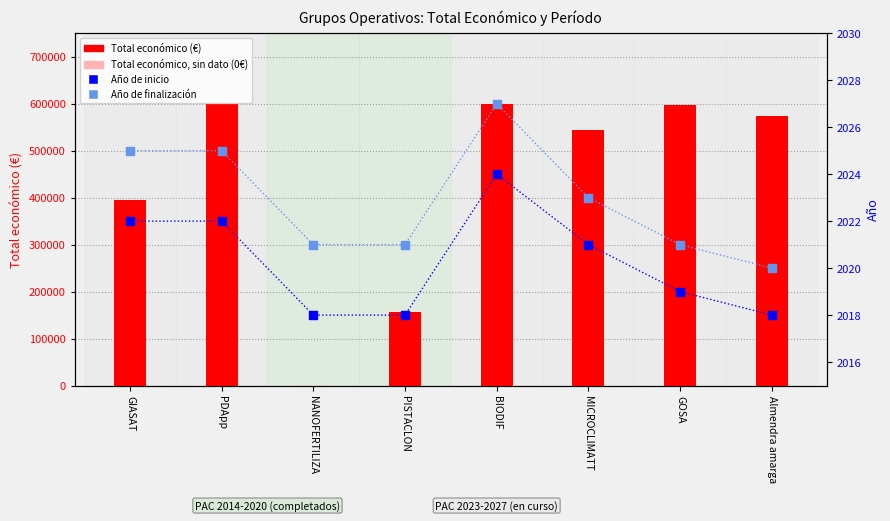

Which series contains the lowest Y value?

Total económico (€)